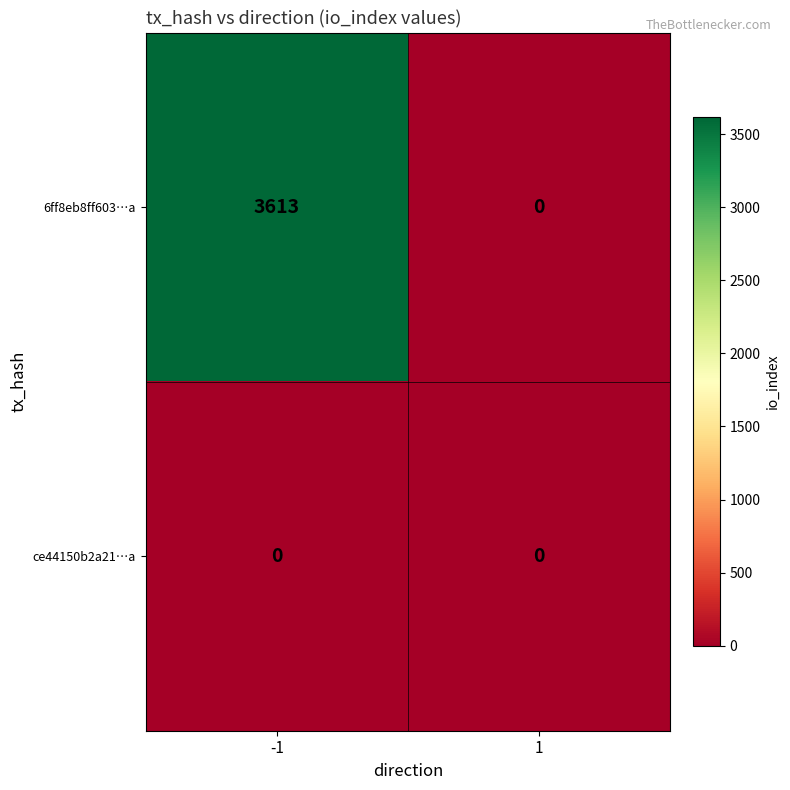

How many categories are shown in the chart?

2